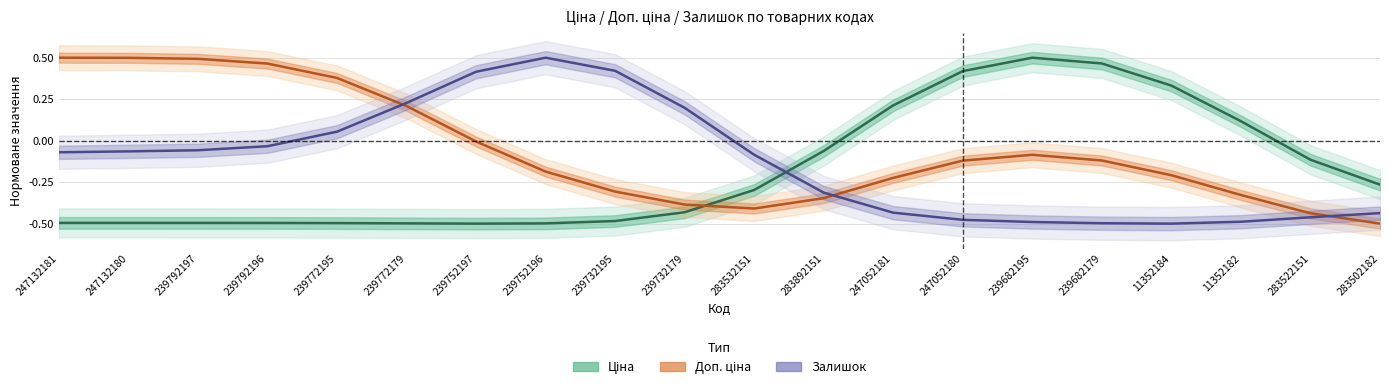

What is the difference between the Ціна values at 239732195 and 283532151?

0.2